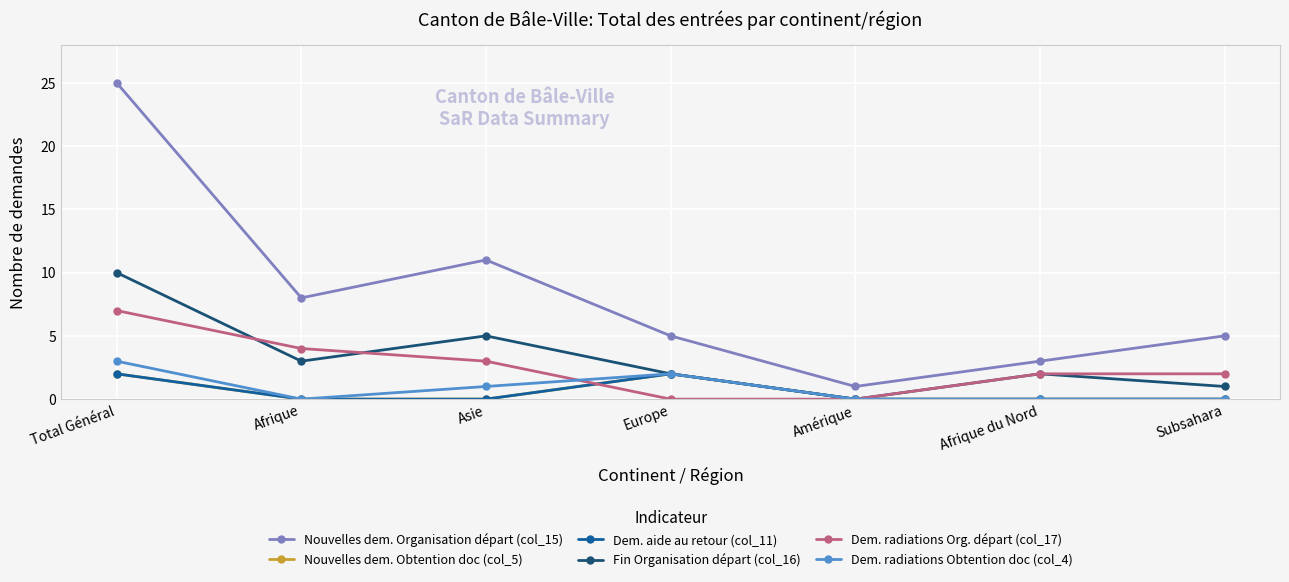

Is this an area chart (filled region under the line)?

No